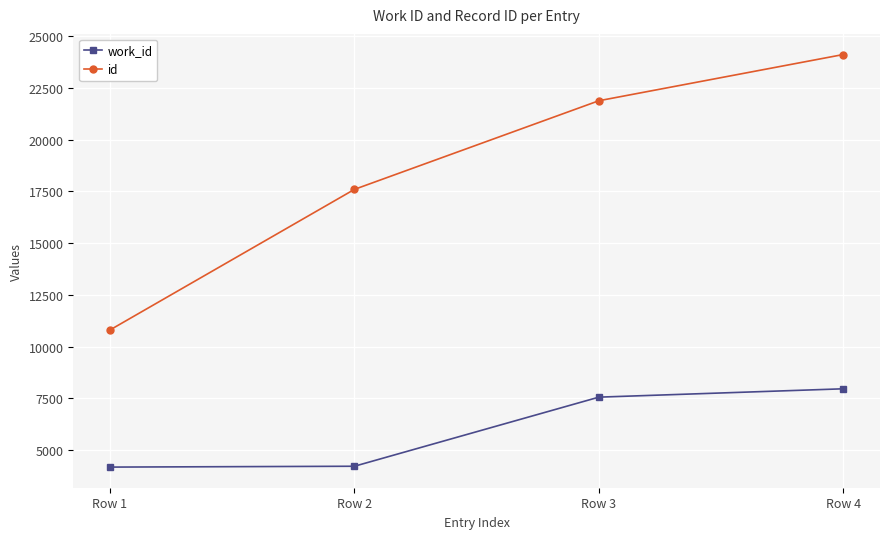

Which series has the largest total across all categories?

id